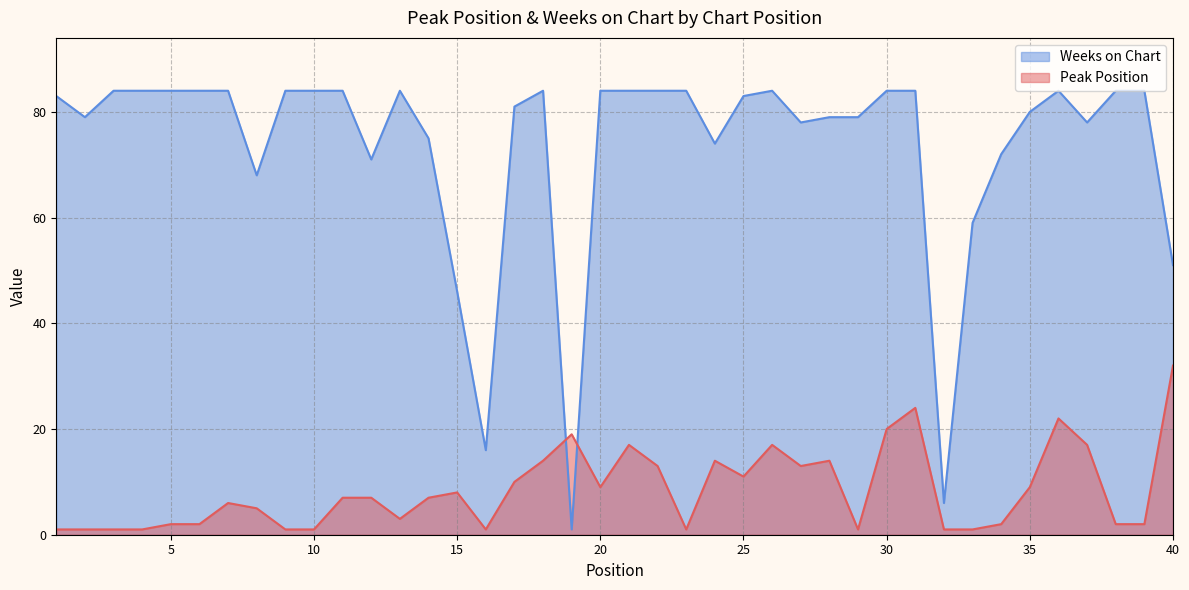

At which category does the chart reach its minimum across all series?

1